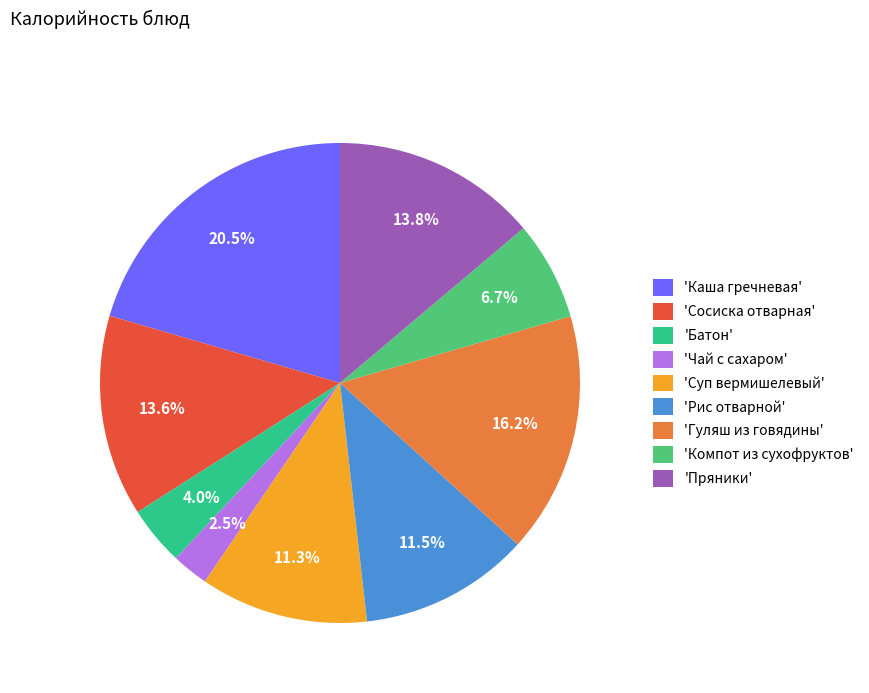

Count the number of slices in the pie.

9